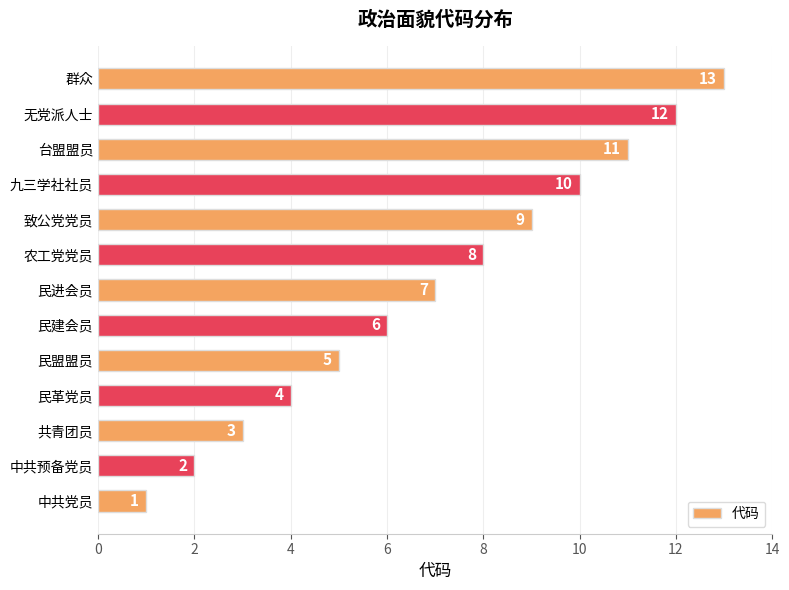

Which has a higher value, 民盟盟员 or 共青团员?

民盟盟员